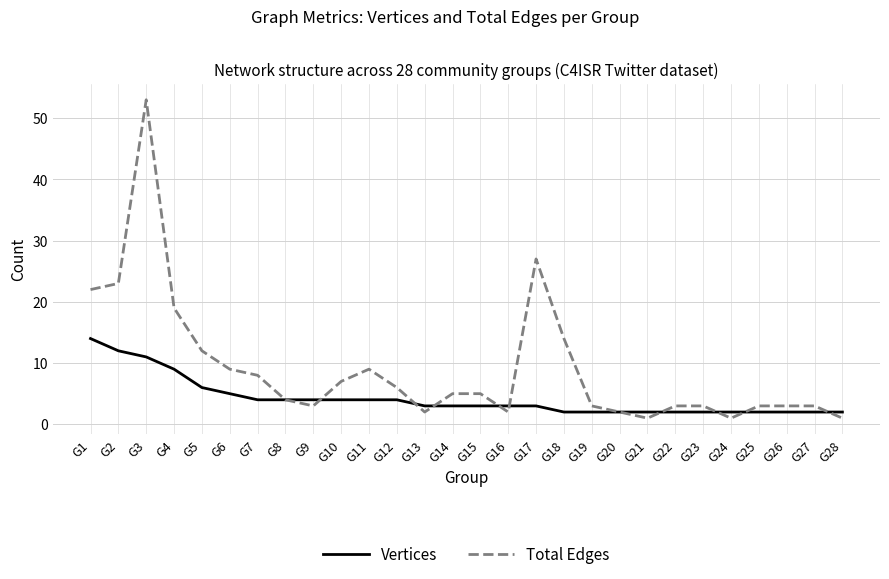

Is it true that Vertices equals 4 at G11?

True